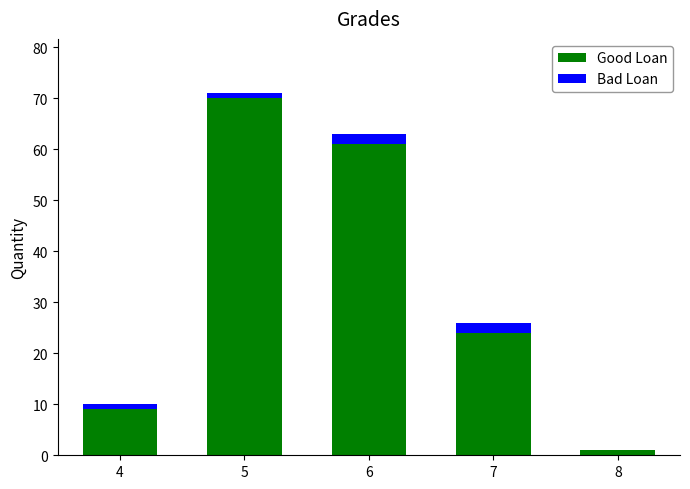

What is the sum of all Good Loan values?

165